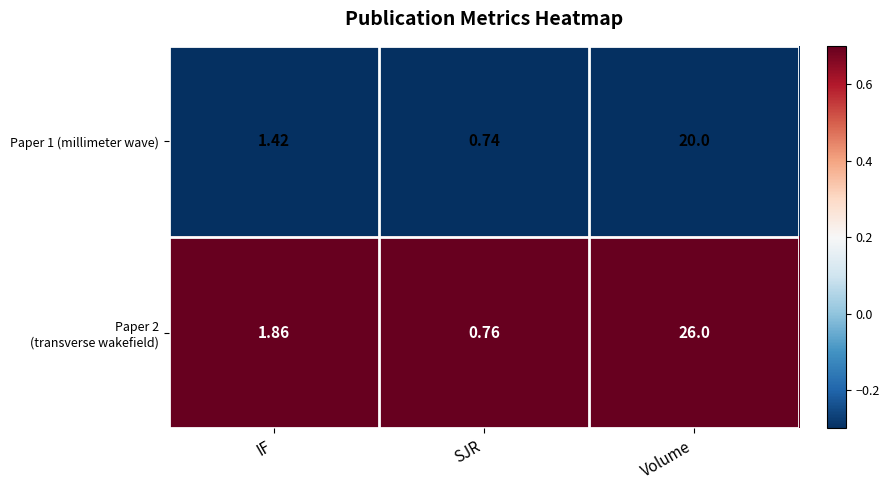

At how many categories does at least one series exceed 0?

3